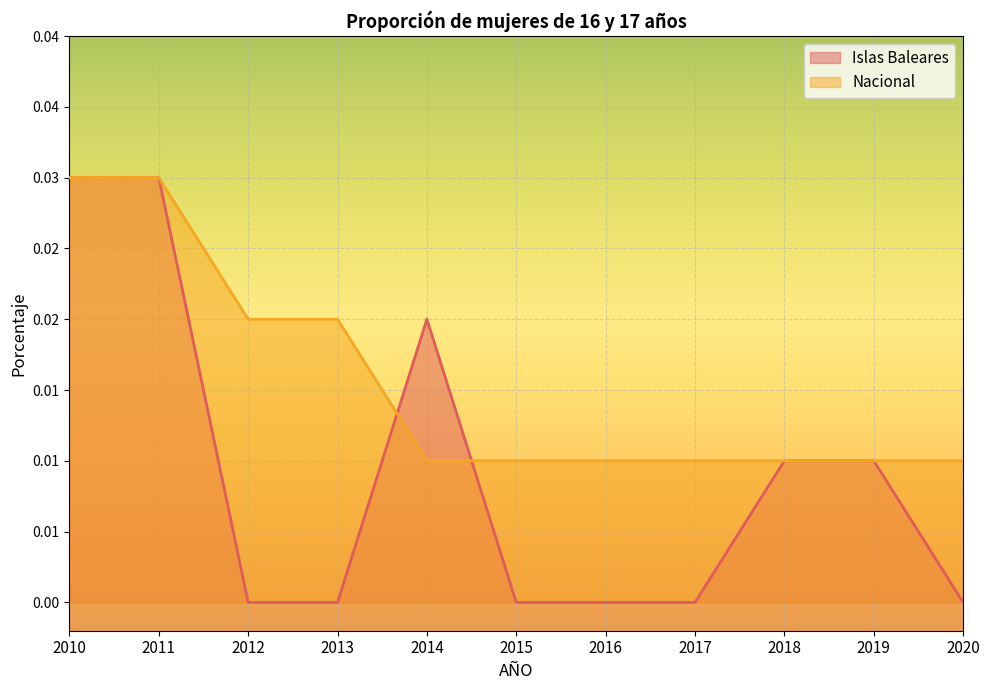

Rank the series at 2019 from lowest to highest value.

Islas Baleares, Nacional